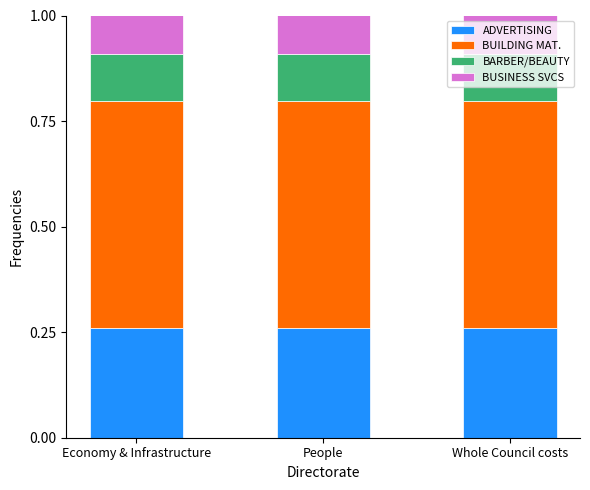

What is the total value across all series at People?

1.0